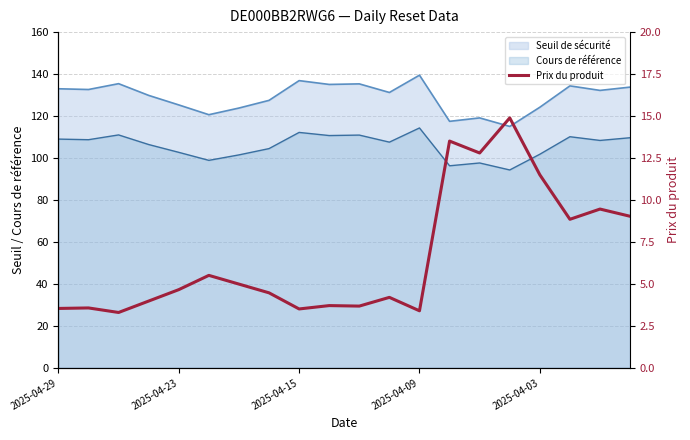

The chart shows a value of 4.8 at 2025-04-03. True or false?

False